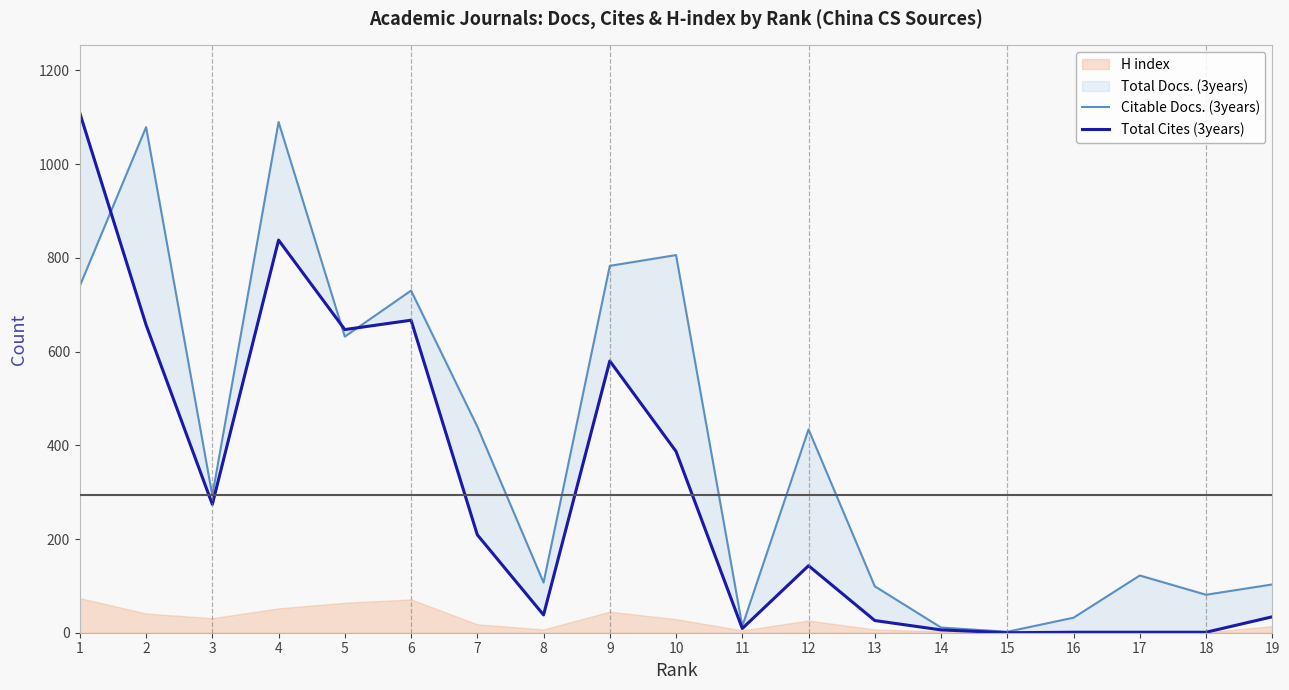

How many values in the Total Cites (3years) series are below 143?

9